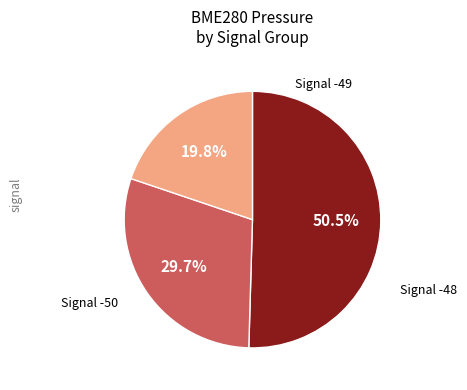

Is there a majority slice in this chart?

Yes